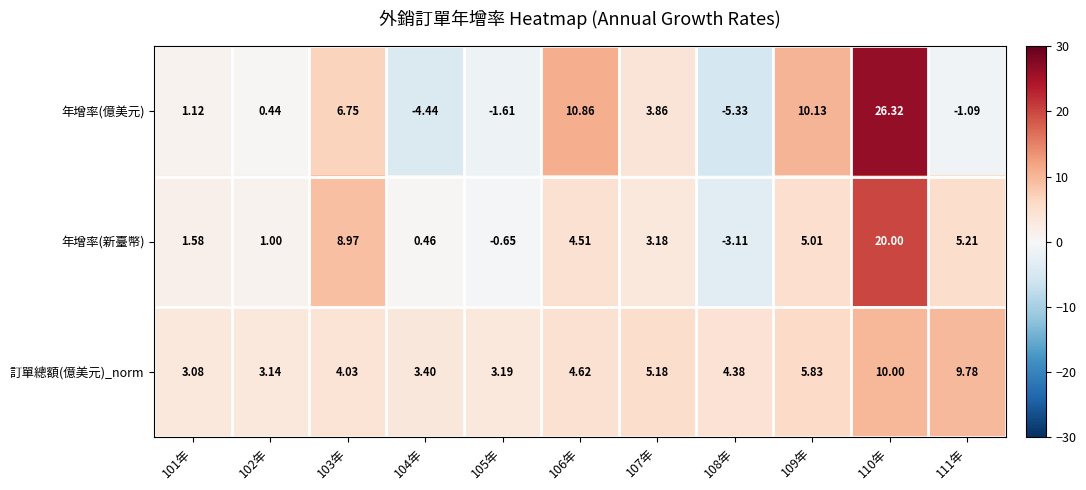

Between 102年 and 111年, which series saw the biggest shift?

訂單總額(億美元)_norm